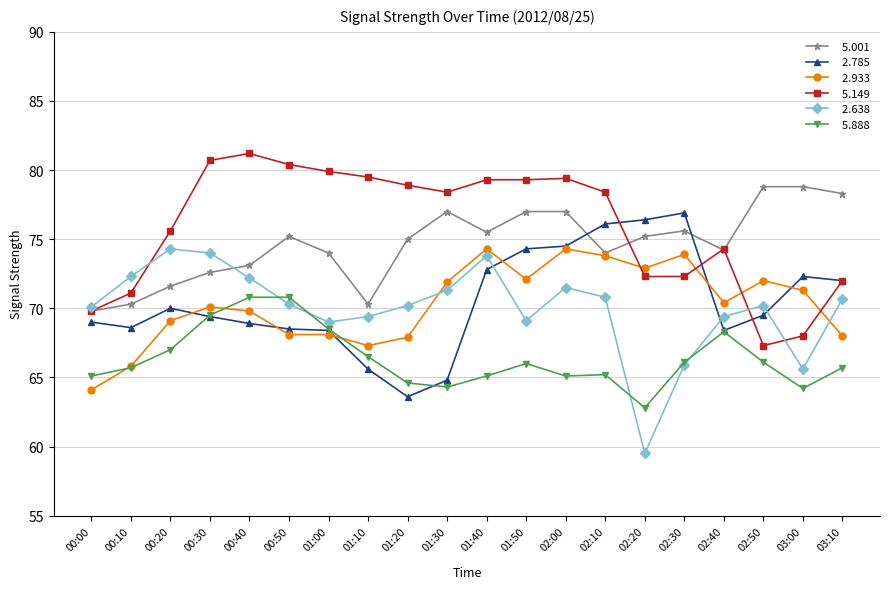

What position from the right is 00:50?

15